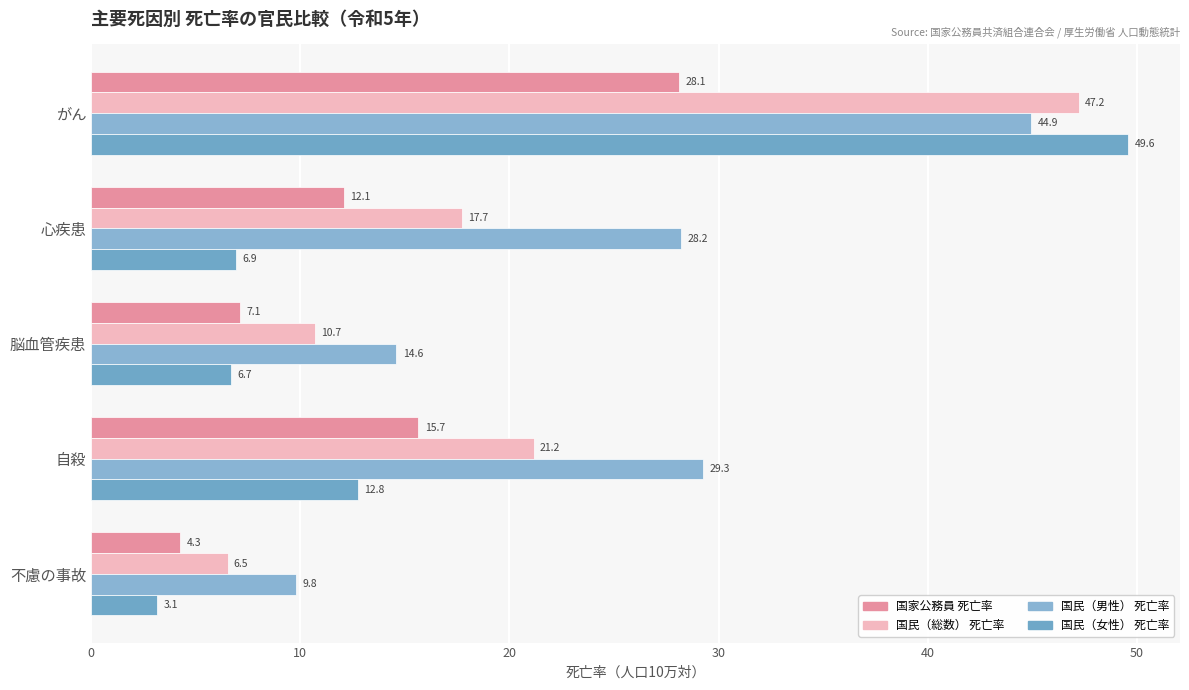

Which series has the largest total across all categories?

国民（男性） 死亡率